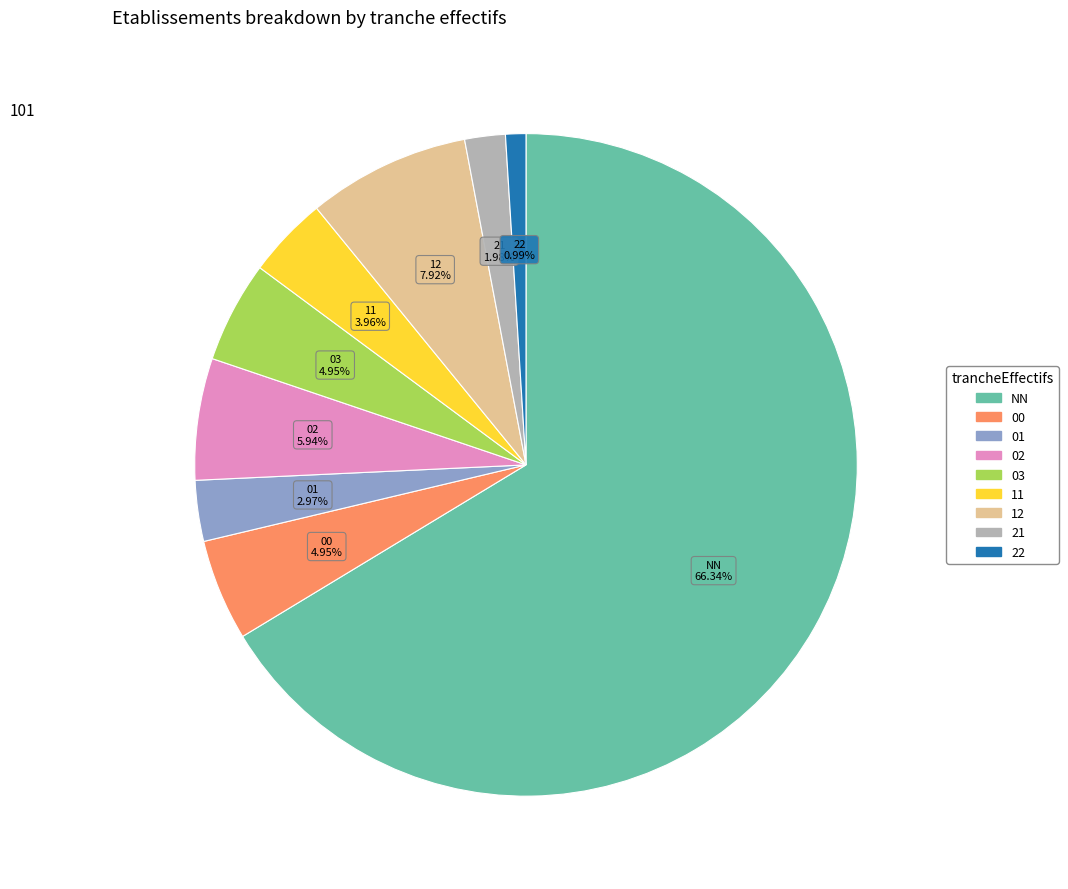

Count the number of slices in the pie.

9